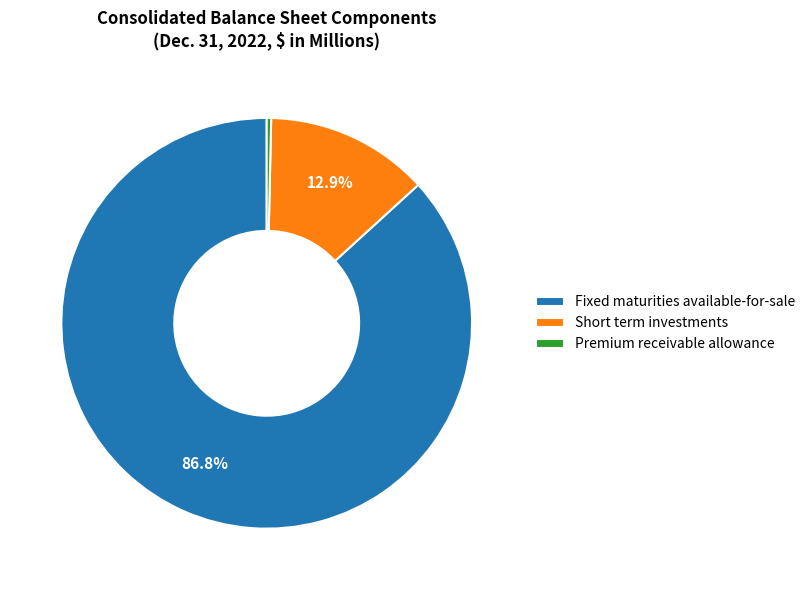

Which has a higher value, Premium receivable allowance or Fixed maturities available-for-sale?

Fixed maturities available-for-sale